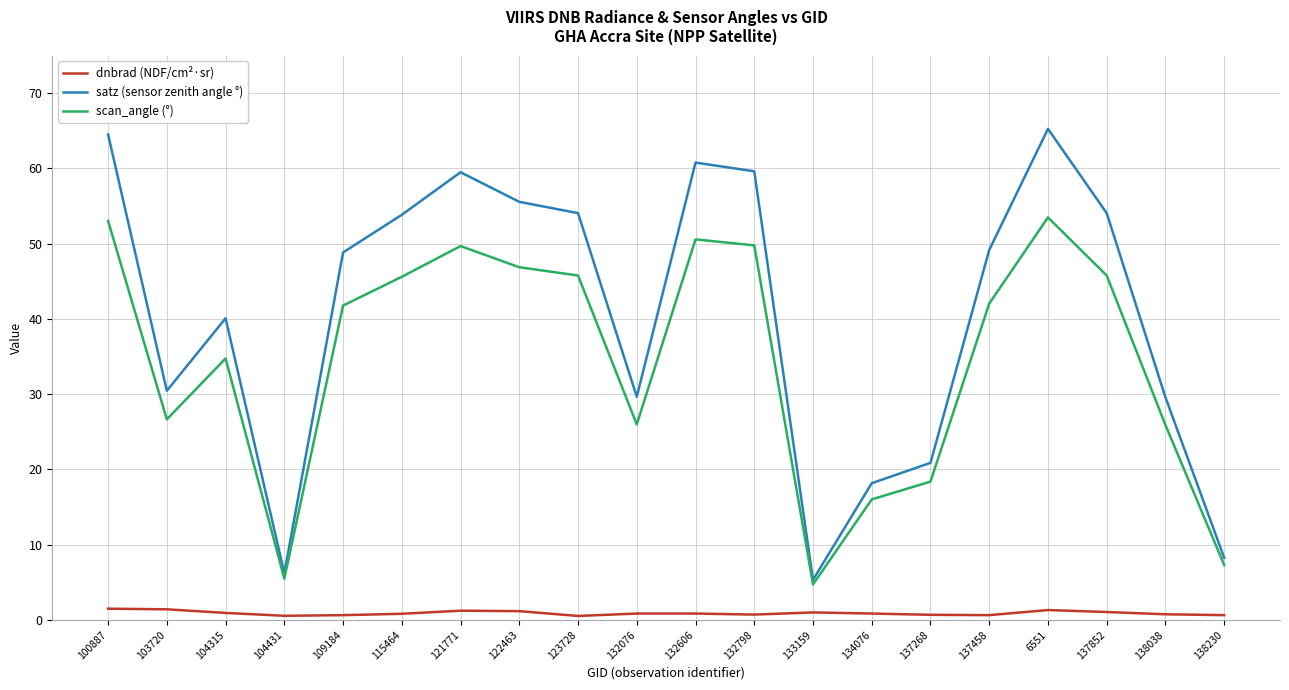

What is the difference between the maximum and minimum values in the dnbrad (NDF/cm²·sr) series?

1.0